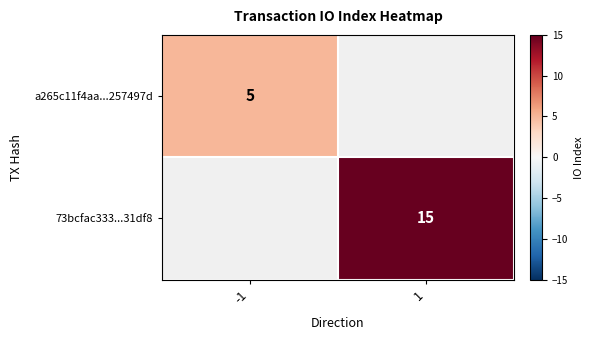

True or false: a265c11f4aa...257497d has a value of 5 at -1.

True